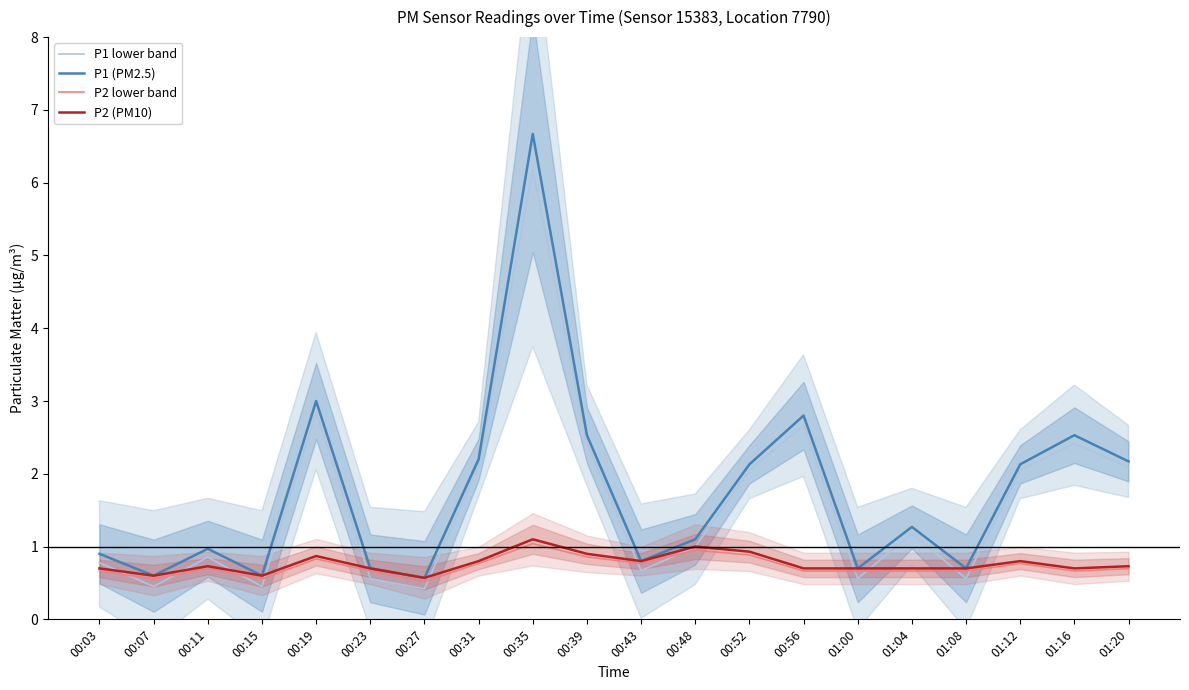

Which series has the largest total across all categories?

P1 (PM2.5)